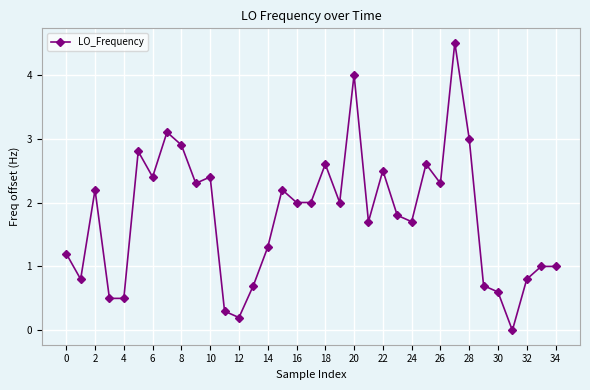

What is the value of the 11th point from the left?

2.4